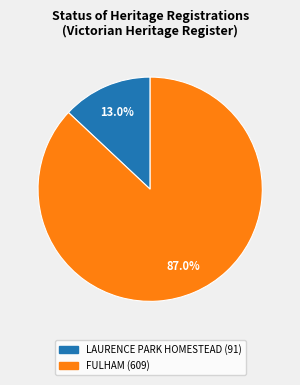

To the nearest percent, what is the average slice percentage?

50%